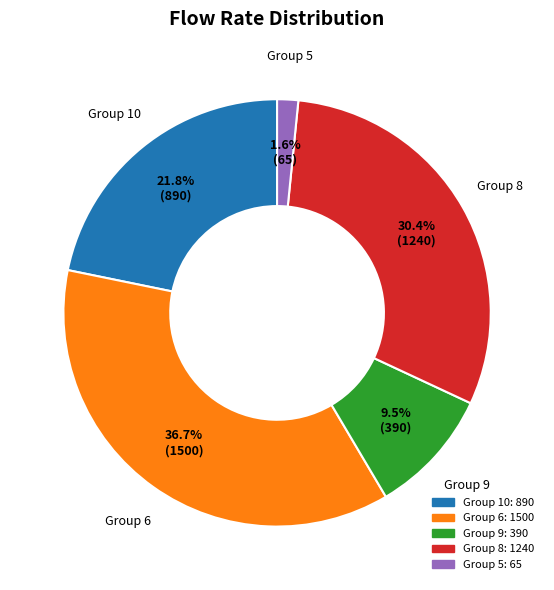

Is there any slice that represents more than half of the pie?

No